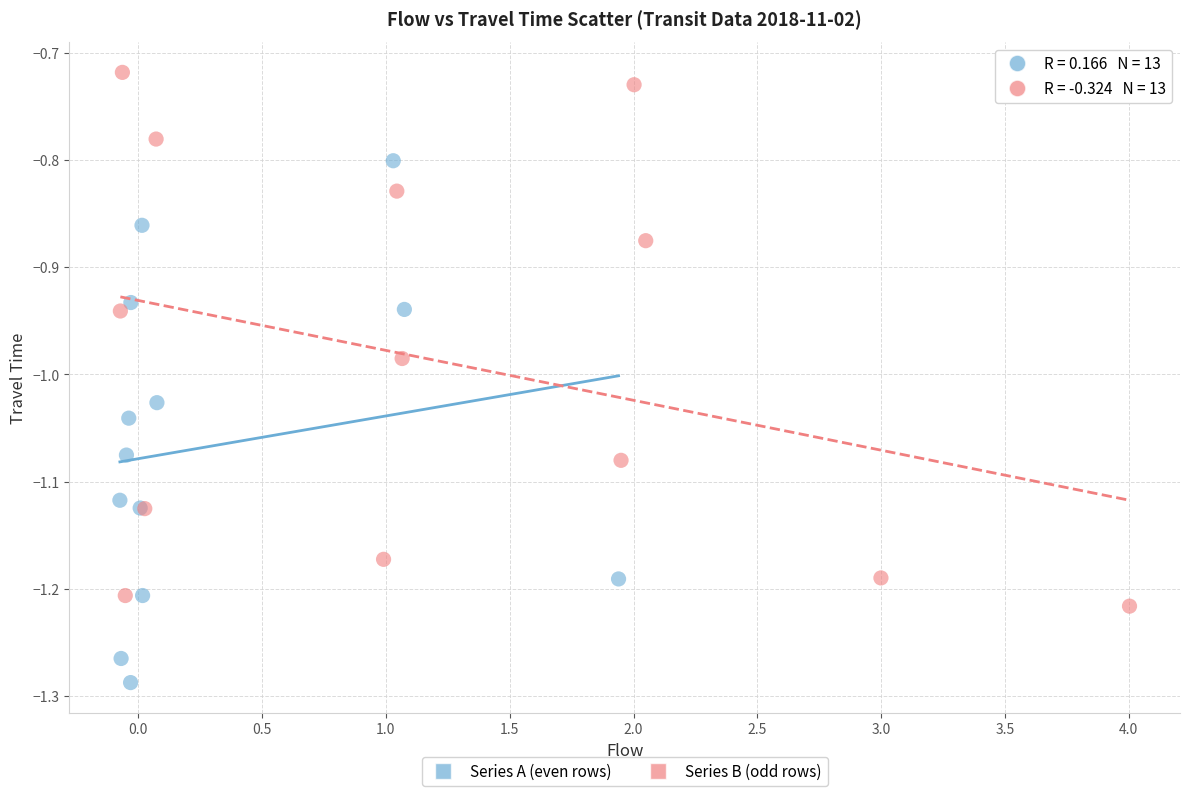

Which series reaches the minimum Y coordinate?

Series A (even rows)